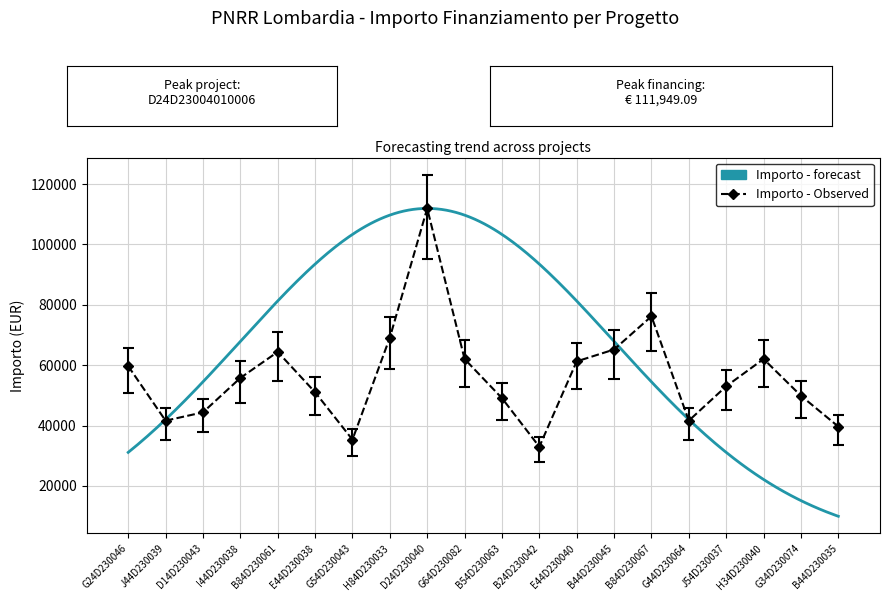

How many points are higher than both their immediate neighbors (excluding endpoints)?

4